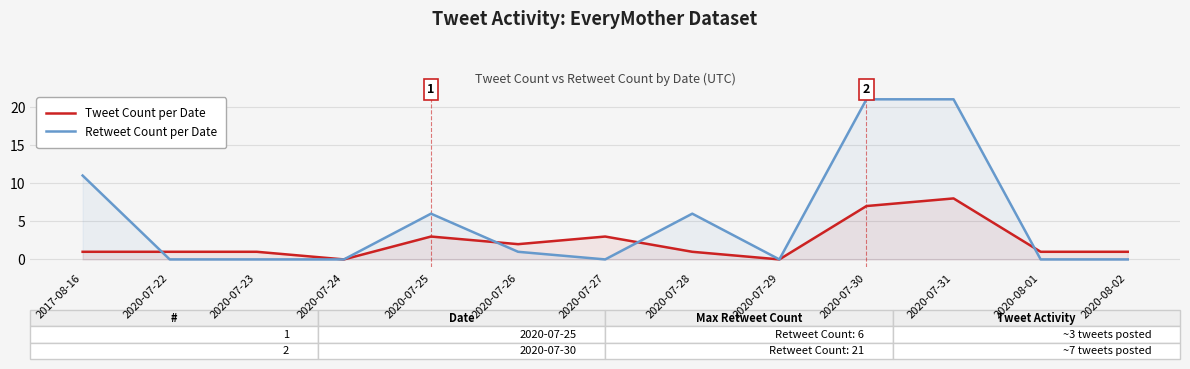

Reading right to left, list all the values displayed in this chart.

Tweet Count per Date: 1	1	8	7	0	1	3	2	3	0	1	1	1
Retweet Count per Date: 0	0	21	21	0	6	0	1	6	0	0	0	11